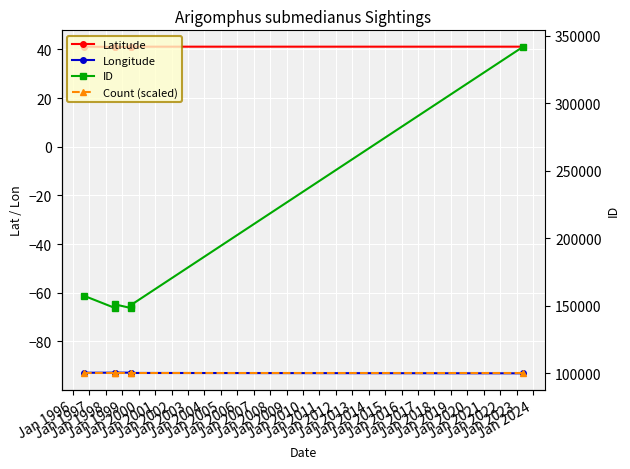

Where is Longitude nearest to the value -92?

Jan 1997